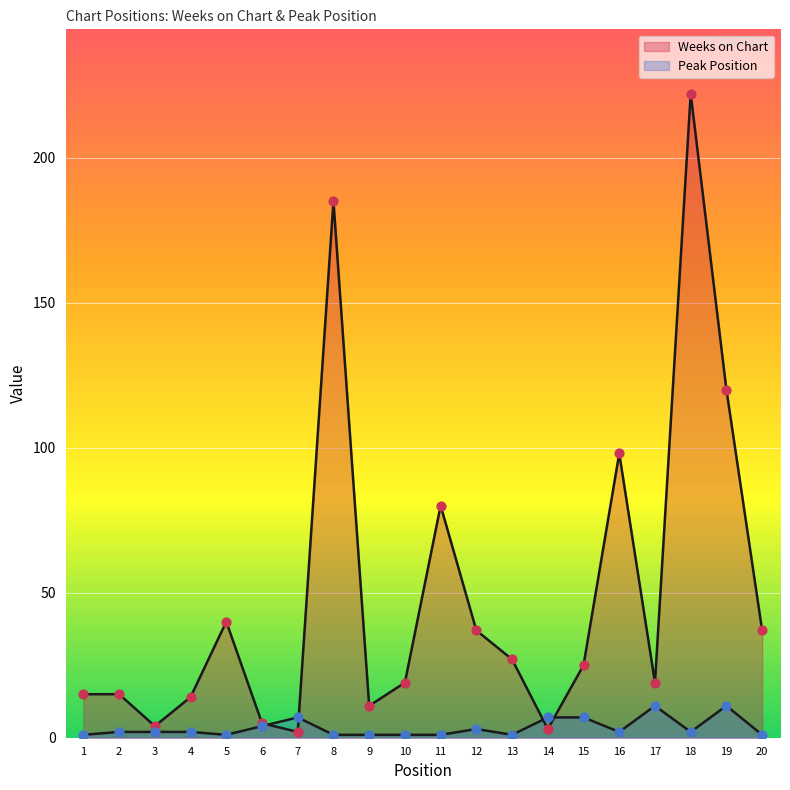

At how many categories does at least one series exceed 131?

2